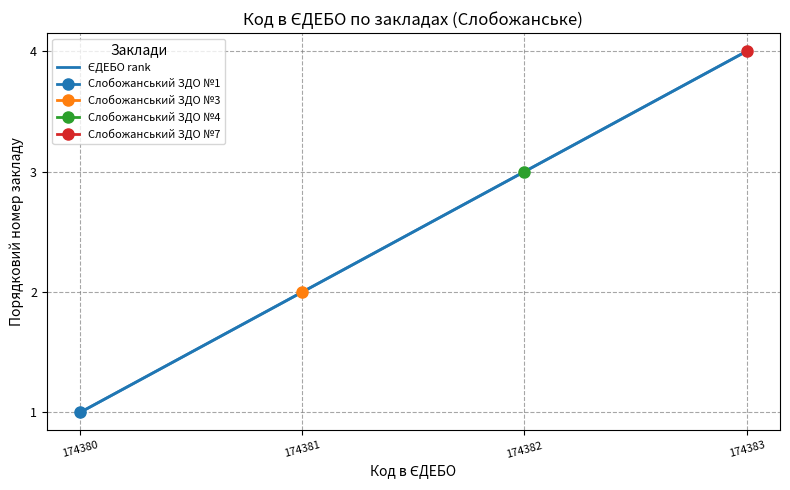

What is the average value?

2